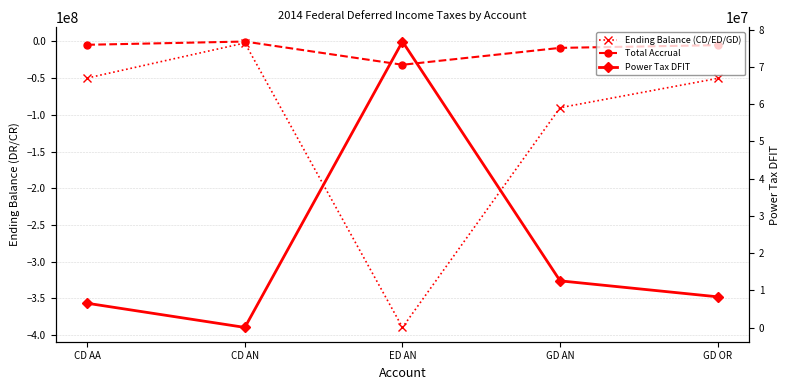

Which has a higher value, GD AN or GD OR?

GD OR